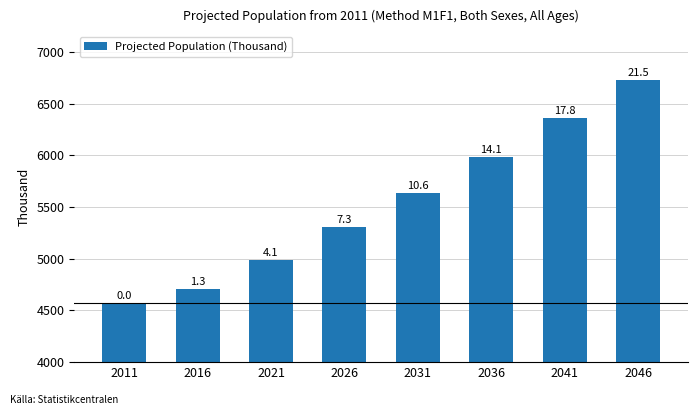

How many bars are there in total?

8